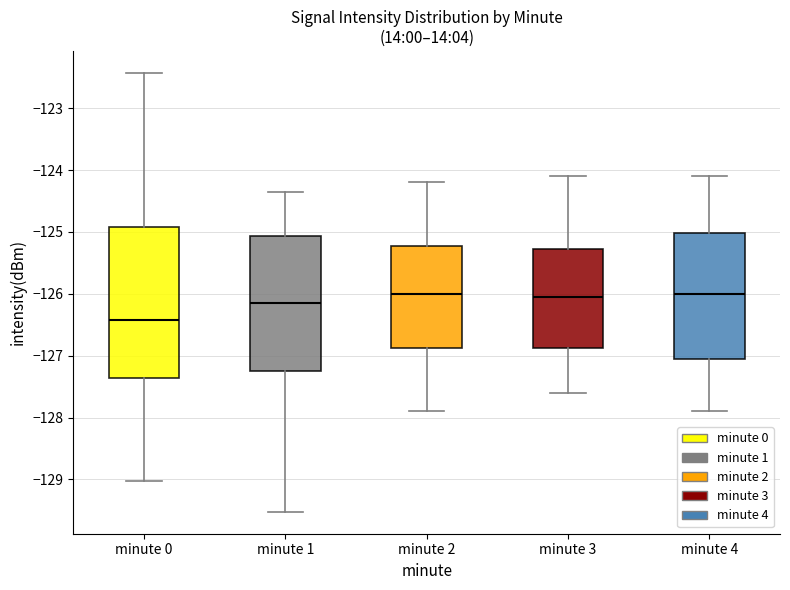

Reading left to right, transcribe this box plot: for each box, give where its median line is, the range the box spans, and where its two whiskers end, as read against the y-axis. The values are not printed on the chart, so give them approximately, as read against the axis.

minute 0: median -126.4, box -127.4 to -124.9, whiskers -129.0 to -122.4
minute 1: median -126.1, box -127.2 to -125.1, whiskers -129.5 to -124.4
minute 2: median -126.0, box -126.9 to -125.2, whiskers -127.9 to -124.2
minute 3: median -126.0, box -126.9 to -125.3, whiskers -127.6 to -124.1
minute 4: median -126.0, box -127.0 to -125.0, whiskers -127.9 to -124.1